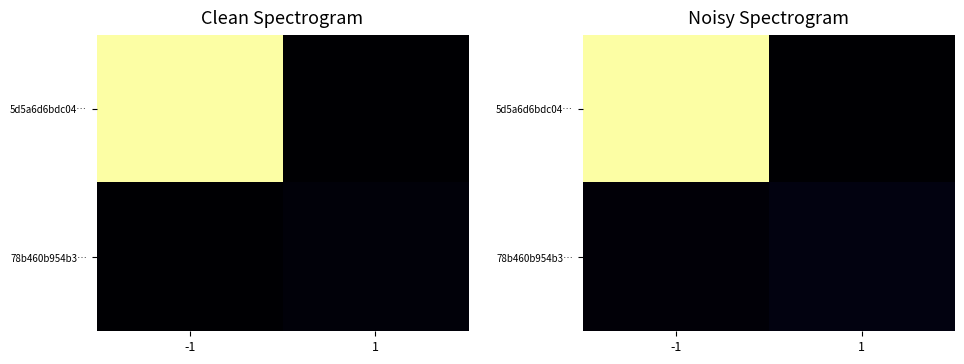

The 78b460b954b3… series shows 2.6 at -1. True or false?

False